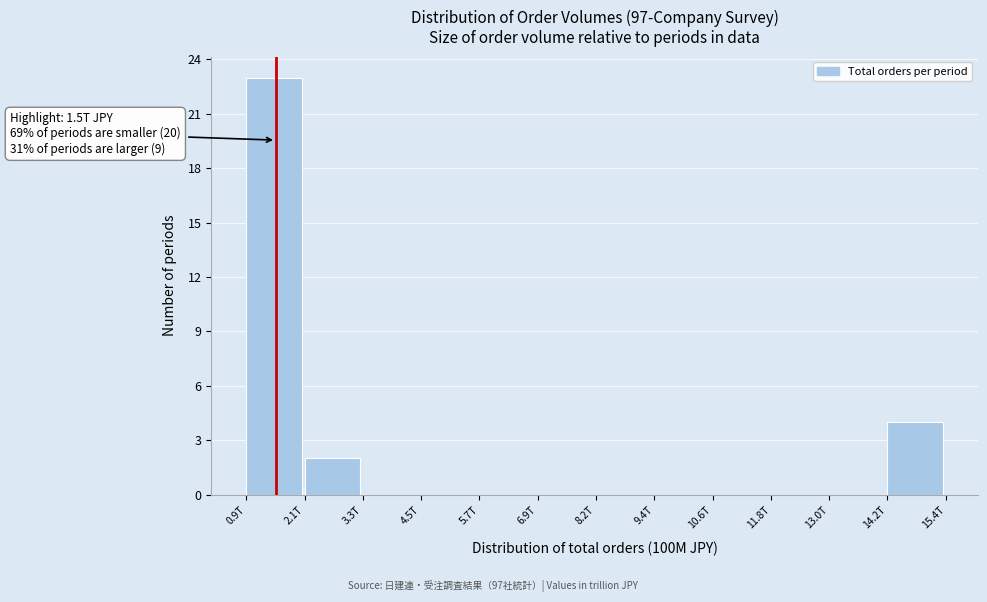

Reading left to right, extract all data points from this chart.

0.9T=23	2.1T=2	3.3T=0	4.5T=0	5.7T=0	6.9T=0	8.2T=0	9.4T=0	10.6T=0	11.8T=0	13.0T=0	14.2T=4